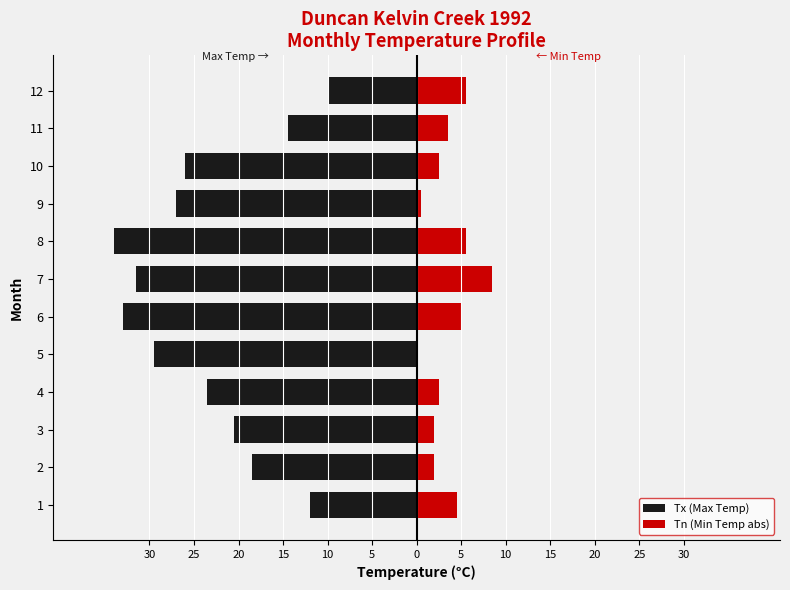

What are all the series names shown in the legend?

Tx (Max Temp), Tn (Min Temp abs)